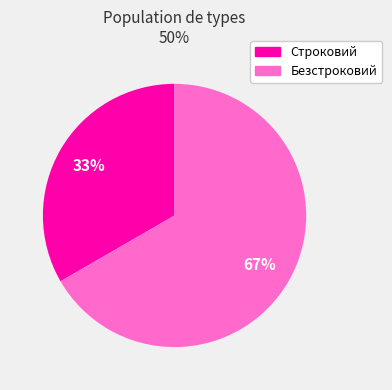

Between Безстроковий and Строковий, which is larger?

Безстроковий